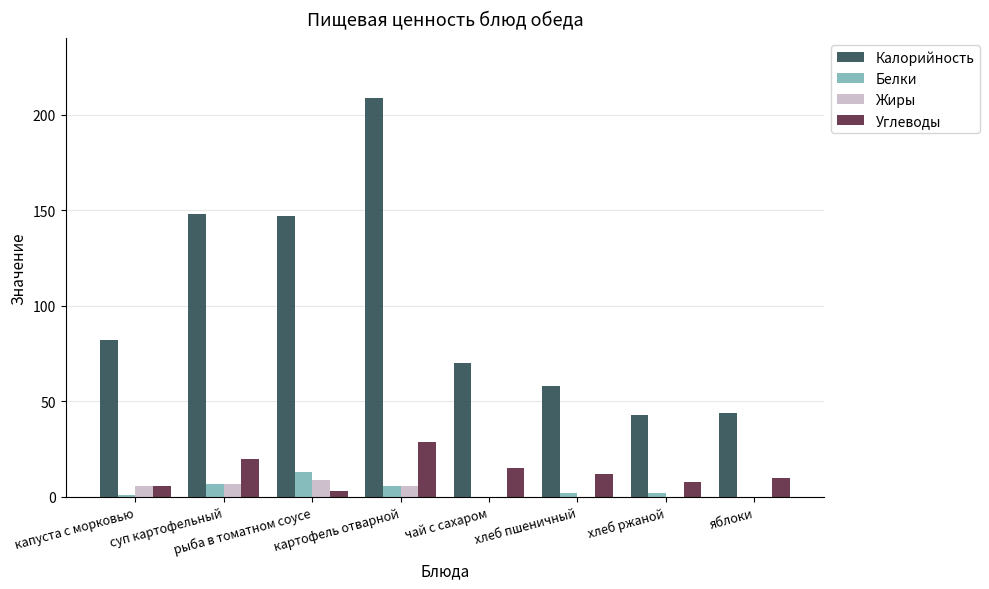

What is the greatest value displayed?

209